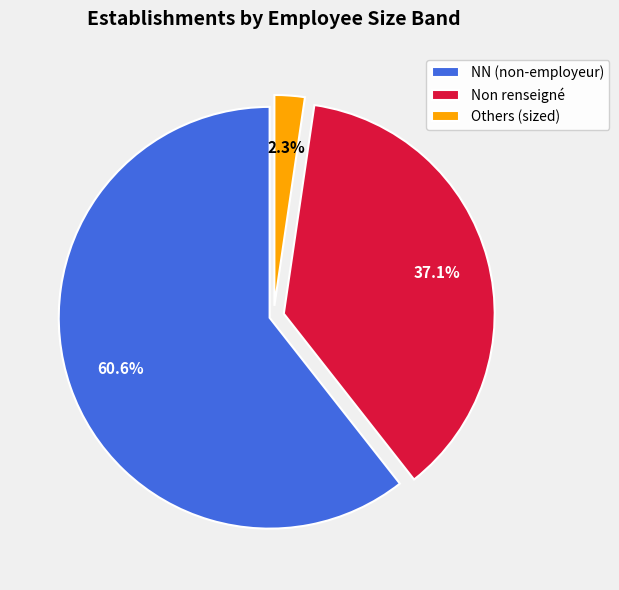

Combined, do Others (sized) and NN (non-employeur) account for over 50%?

Yes